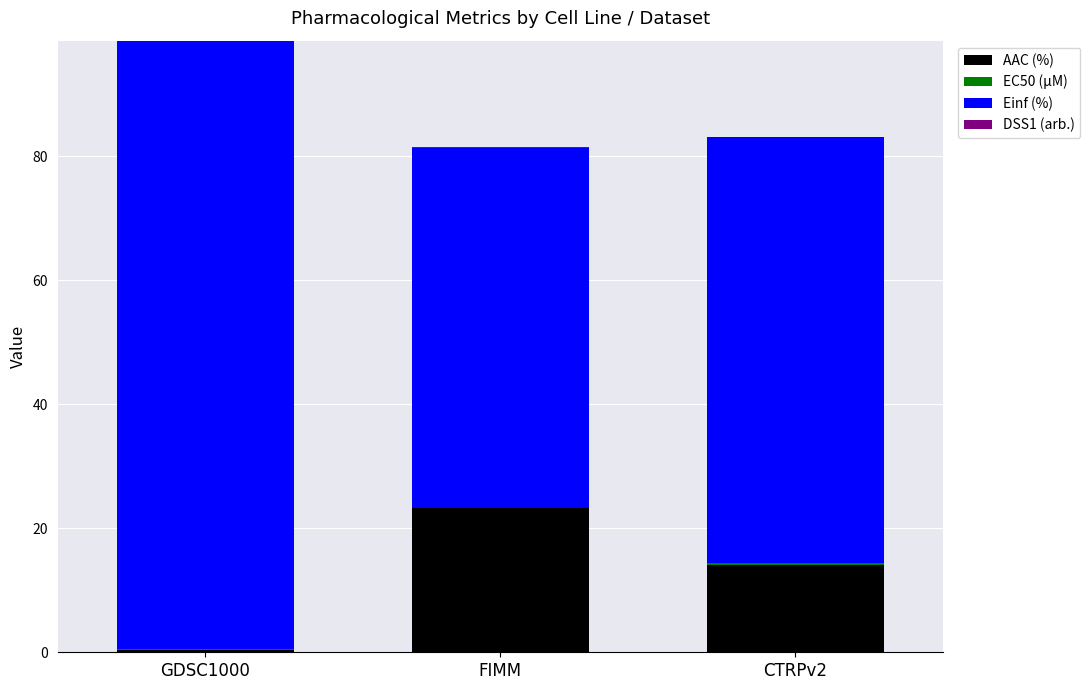

At which label does AAC (%) reach its peak?

FIMM